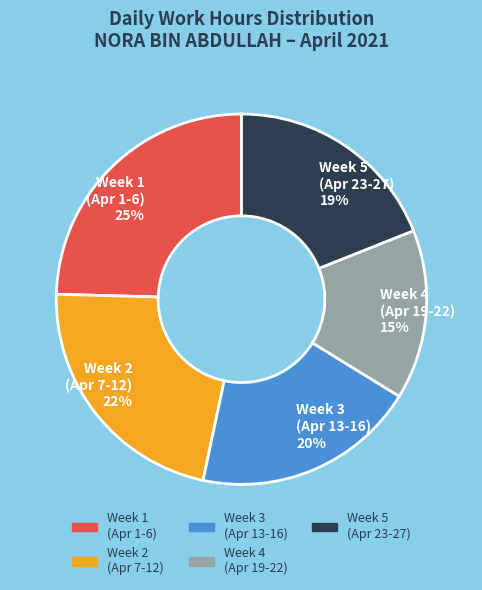

Count the number of slices in the pie.

5